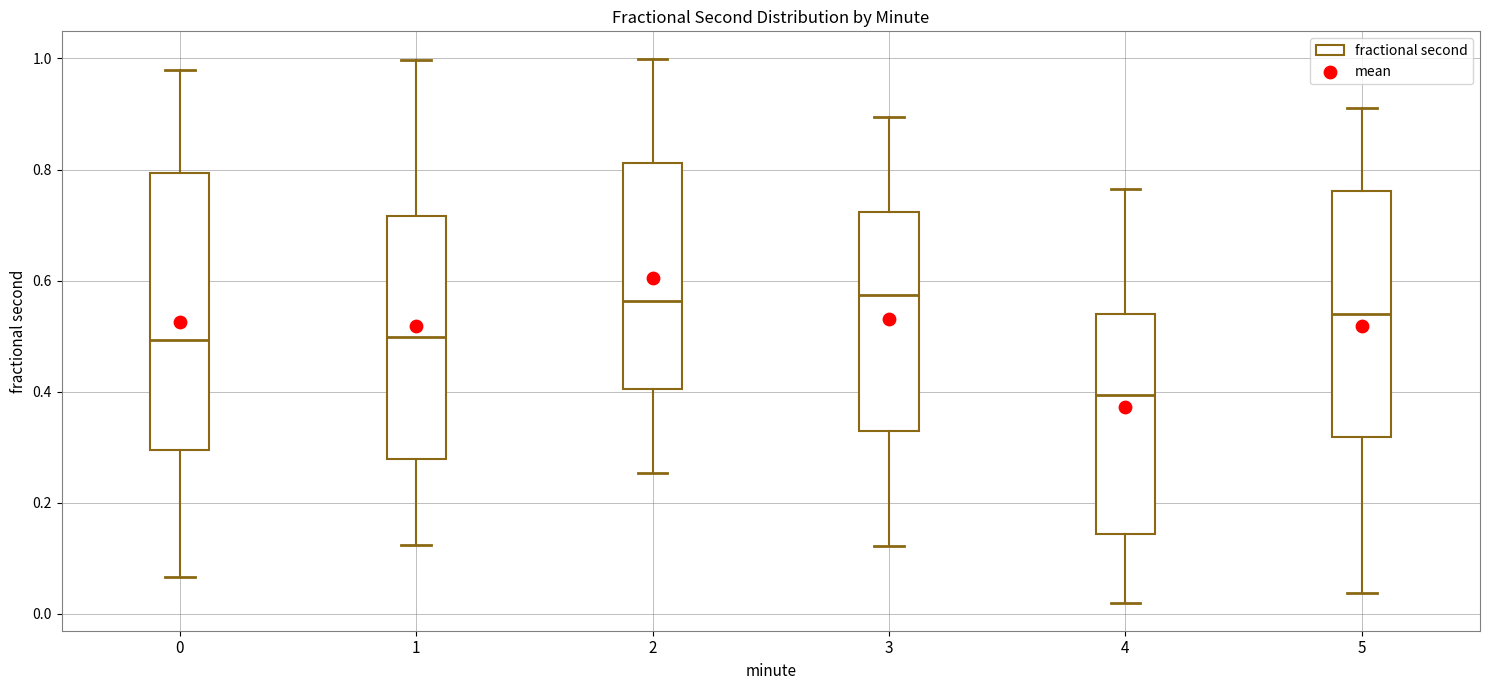

Reading left to right, read every box against the y-axis: the position of its median line, the range the box covers, and the ends of its whiskers. The values are not printed on the chart, so give them approximately, as read against the axis.

0: median 0.50, box 0.30 to 0.80, whiskers 0.06 to 0.98
1: median 0.50, box 0.28 to 0.72, whiskers 0.12 to 1.00
2: median 0.56, box 0.40 to 0.82, whiskers 0.26 to 1.00
3: median 0.58, box 0.32 to 0.72, whiskers 0.12 to 0.90
4: median 0.40, box 0.14 to 0.54, whiskers 0.02 to 0.76
5: median 0.54, box 0.32 to 0.76, whiskers 0.04 to 0.92